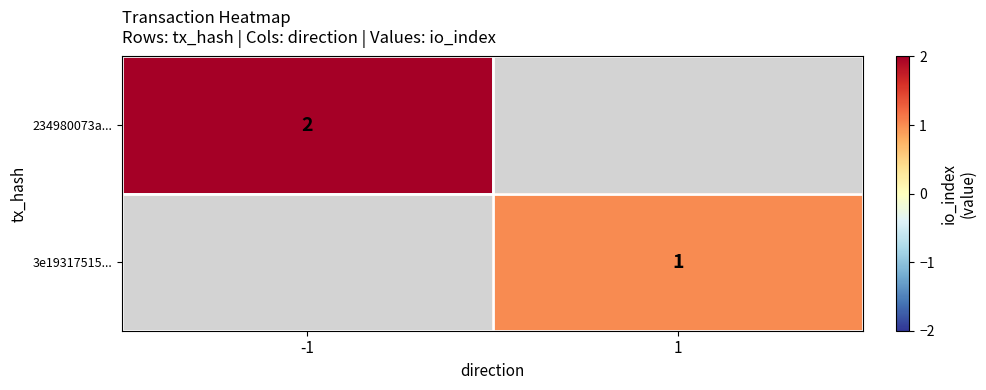

Is the value of 234980073a... at -1 greater than the value of 3e19317515... at 1?

Yes